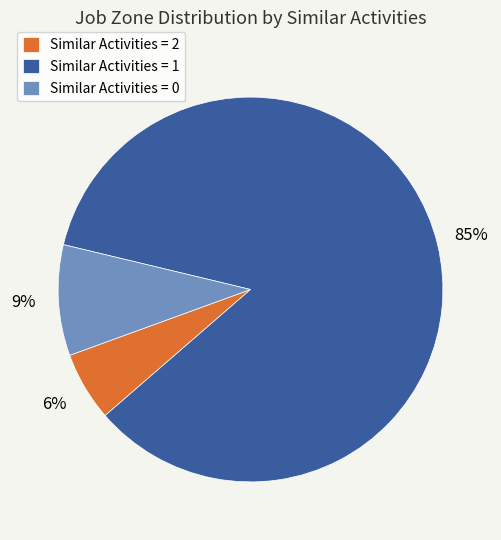

The Similar Activities = 0 slice represents 1% of the pie. True or false?

False